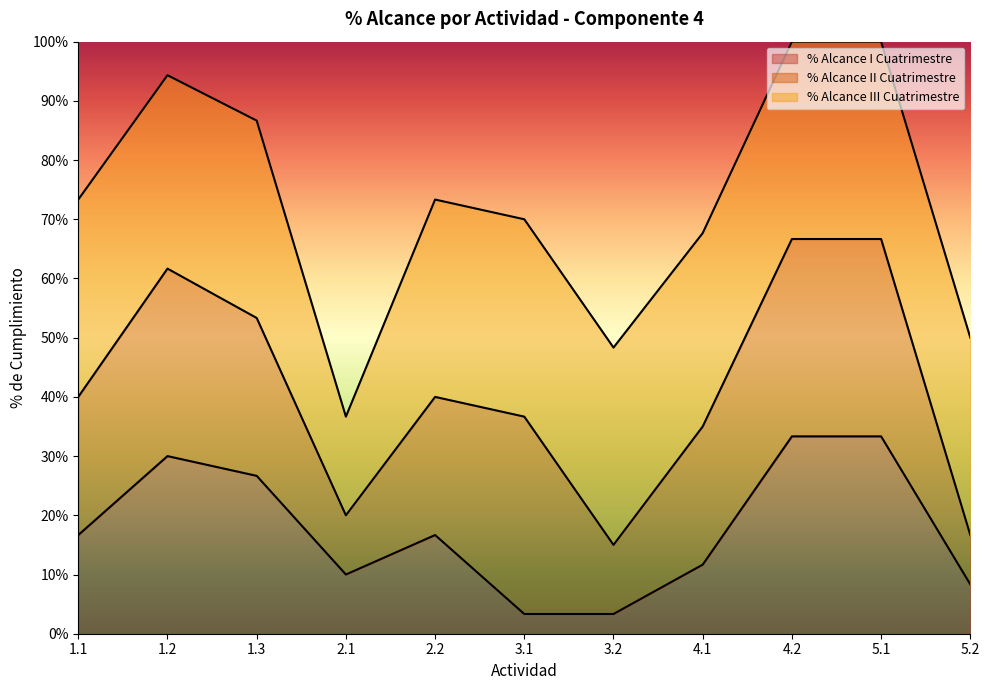

In % Alcance I Cuatrimestre, how many points are higher than both neighbors (excluding endpoints)?

2